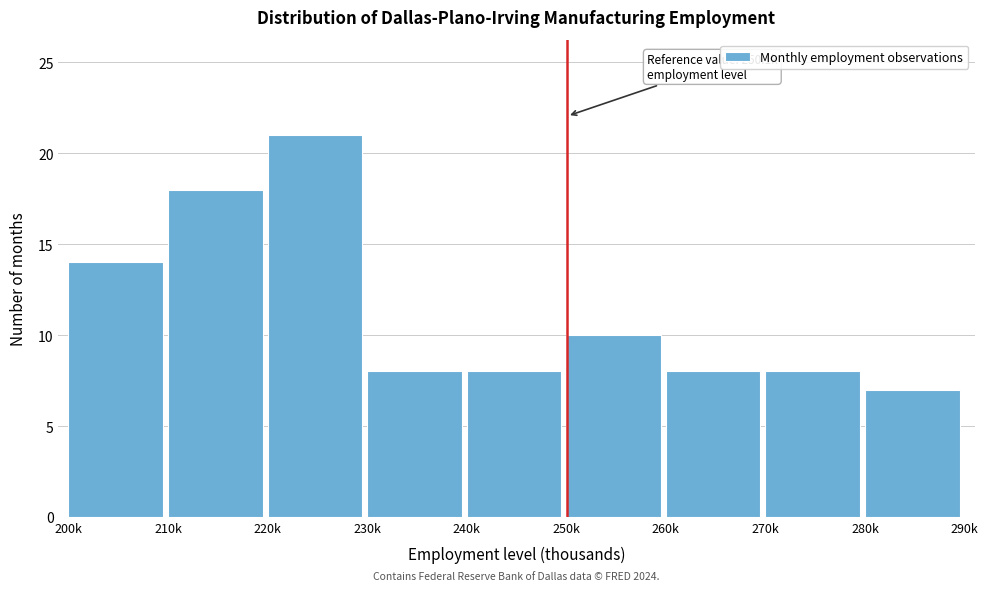

Reading right to left, transcribe all the data shown in this chart.

280k=7	270k=8	260k=8	250k=10	240k=8	230k=8	220k=21	210k=18	200k=14